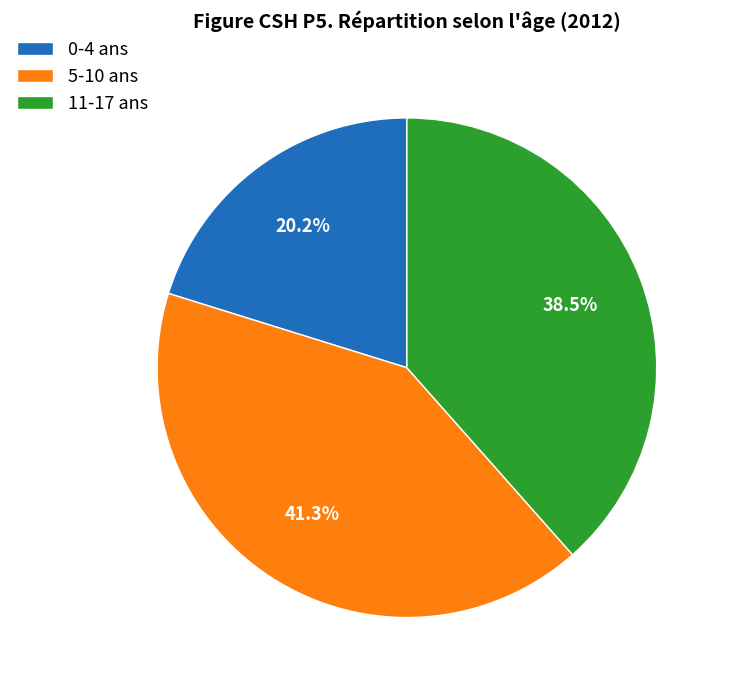

Is there a majority slice in this chart?

No